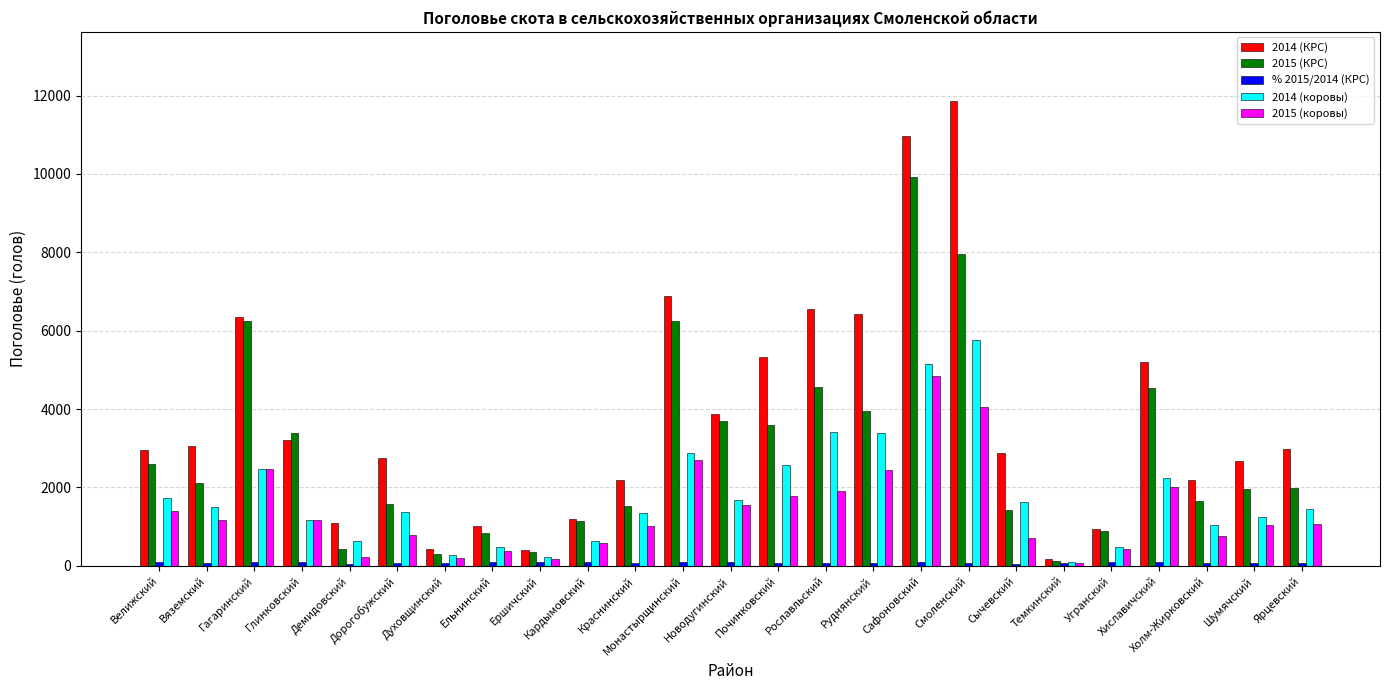

What is the sum of all 2015 (КРС) values?

73002.0